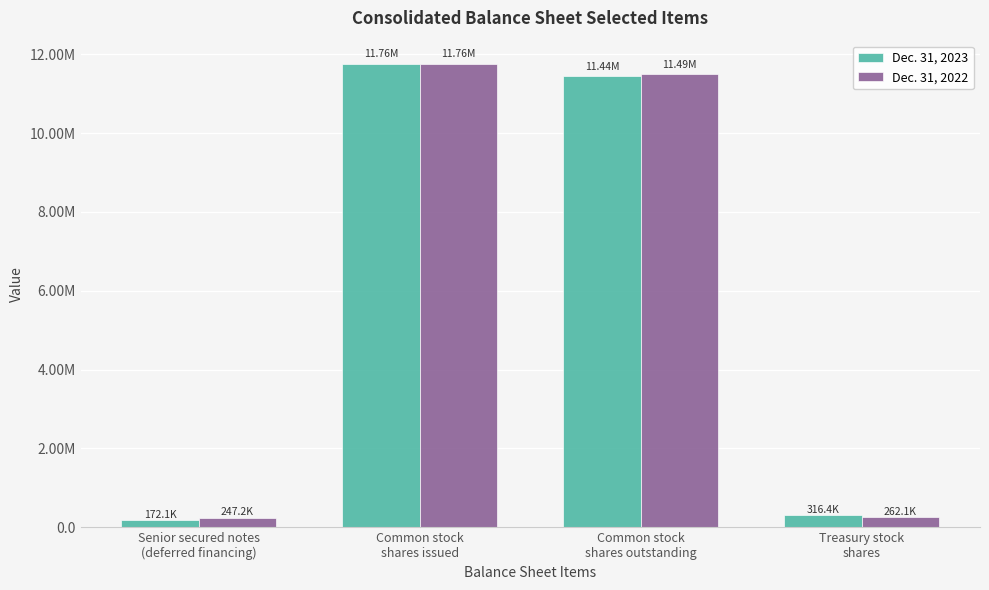

Where is Dec. 31, 2022 nearest to the value 6002106?

Common stock
shares outstanding